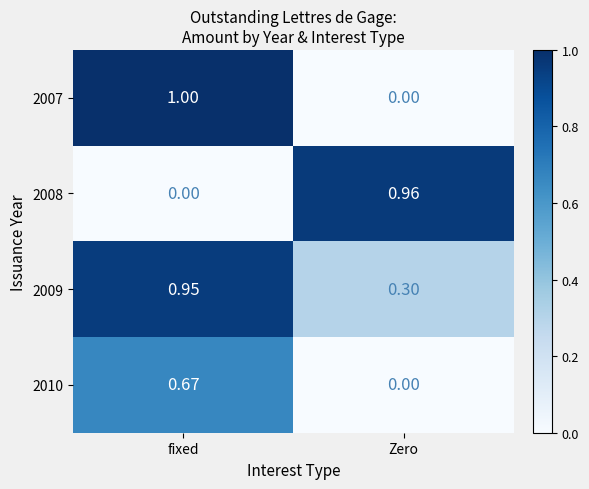

Count the number of data series in this chart.

4